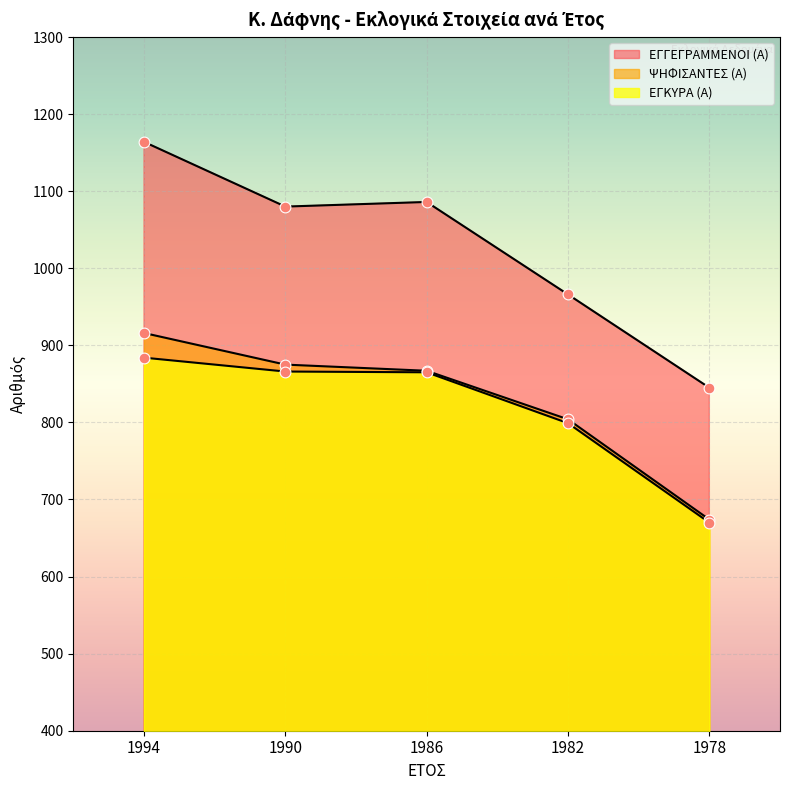

Which series contains the highest Y value?

ΕΓΓΕΓΡΑΜΜΕΝΟΙ (Α)